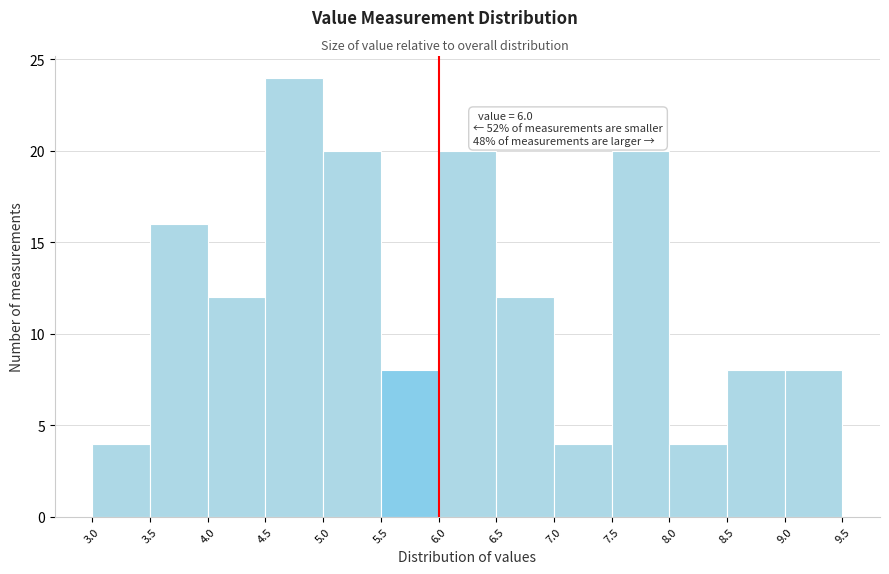

Over which range of the x-axis is the bar tallest?

4.5 to 5.0